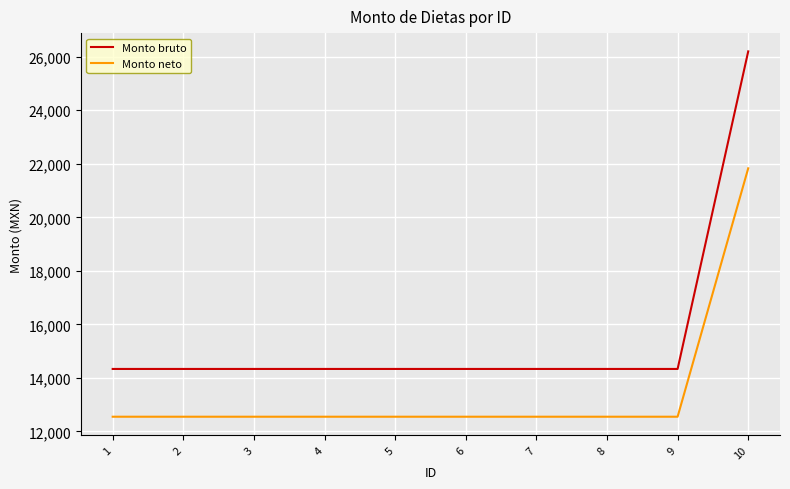

Which series has the largest range (max minus min)?

Monto bruto